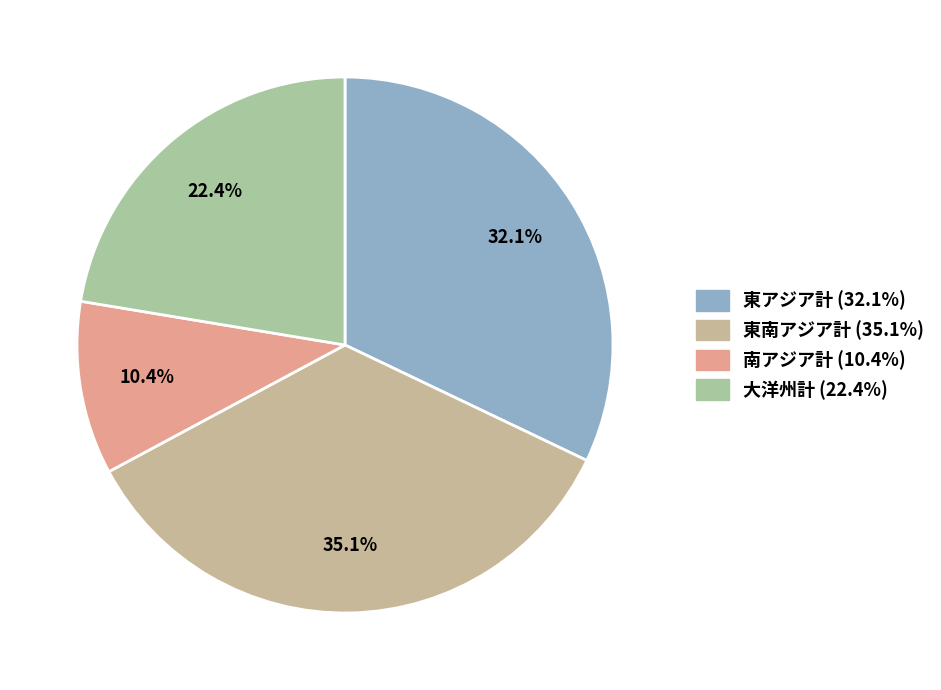

True or false: 東南アジア計 accounts for 35% of the total.

True